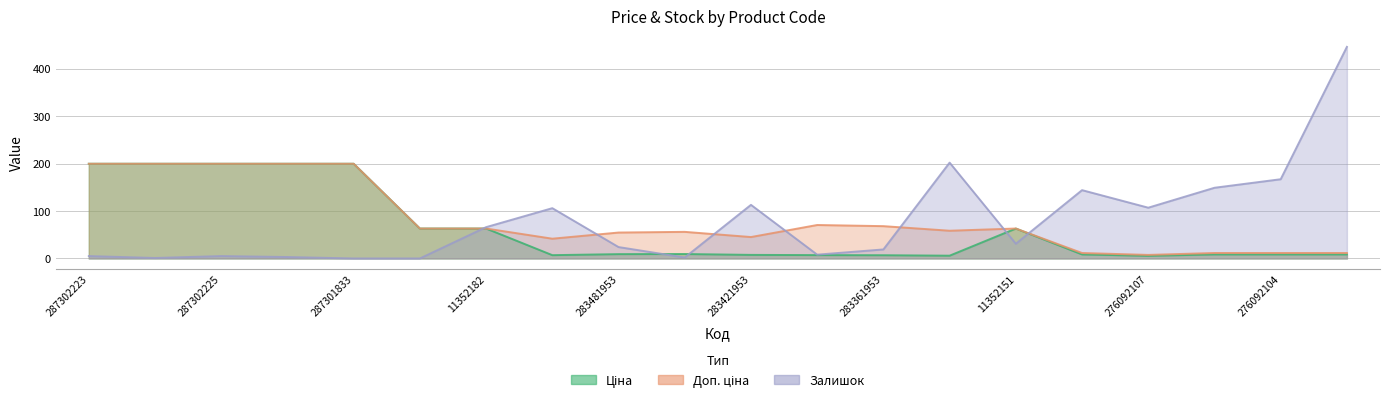

What is the label of the 11th point from the right?

283451953